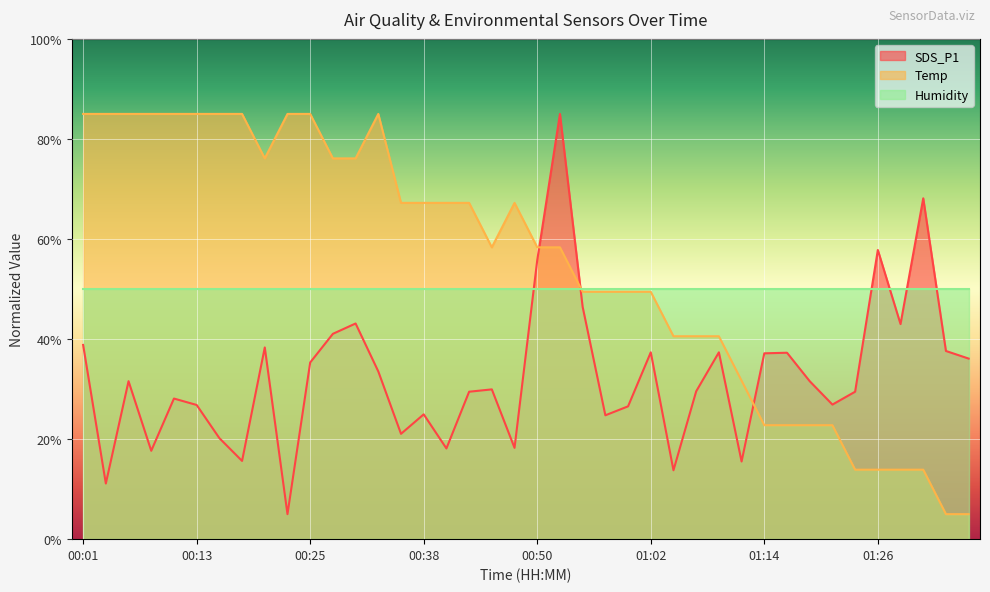

Rank the categories by SDS_P1 value from highest to lowest.

00:52, 01:31, 01:26, 00:50, 00:55, 00:30, 01:29, 00:28, 00:01, 00:21, 01:34, 01:02, 01:09, 01:17, 01:14, 01:36, 00:25, 00:33, 00:06, 01:19, 00:45, 01:07, 00:42, 01:24, 00:11, 01:21, 00:13, 01:00, 00:38, 00:57, 00:35, 00:16, 00:47, 00:40, 00:08, 00:18, 01:12, 01:04, 00:03, 00:23